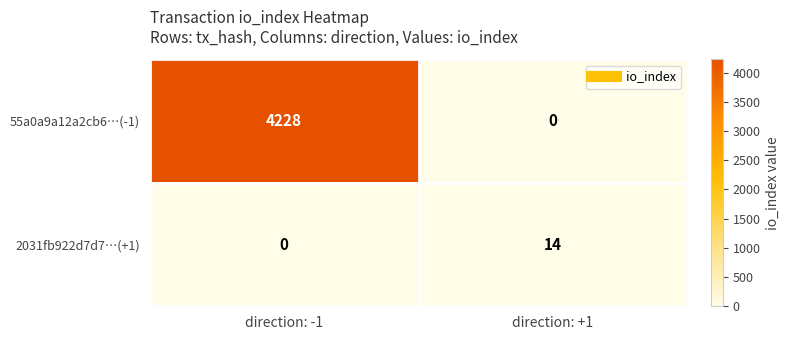

Reading right to left, transcribe all the data shown in this chart.

55a0a9a12a2cb6…(-1): direction: +1=0	direction: -1=4228
2031fb922d7d7…(+1): direction: +1=14	direction: -1=0